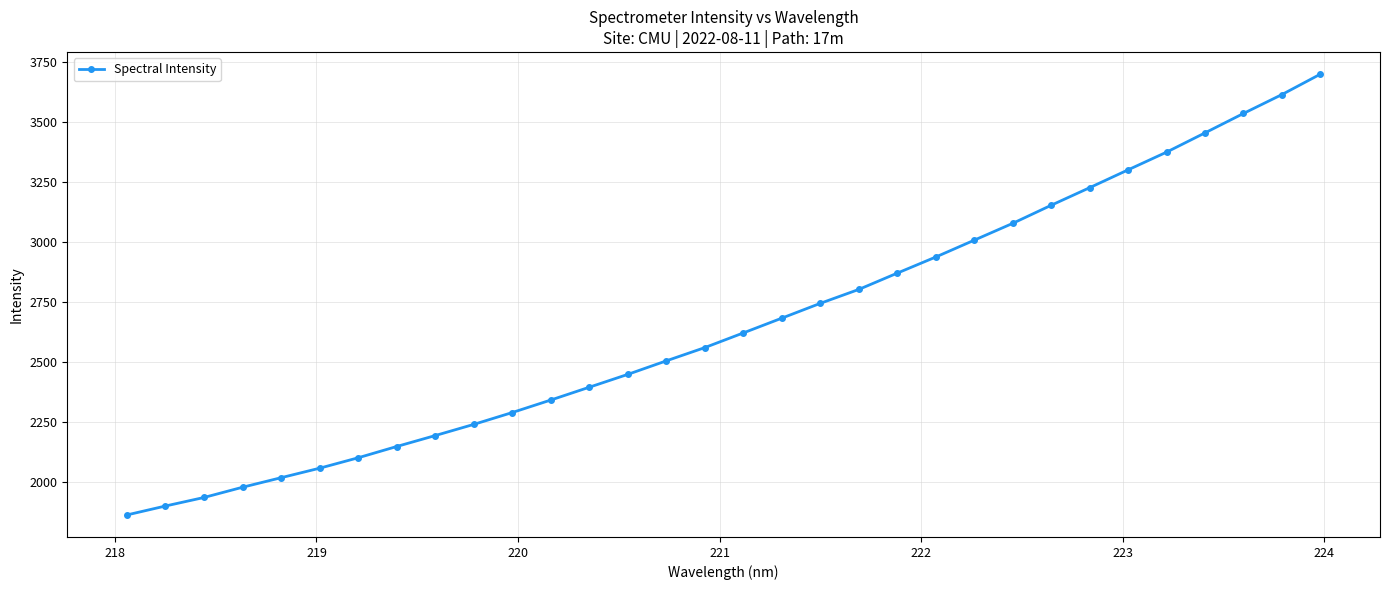

What is the difference between the second highest and minimum values?

1750.5